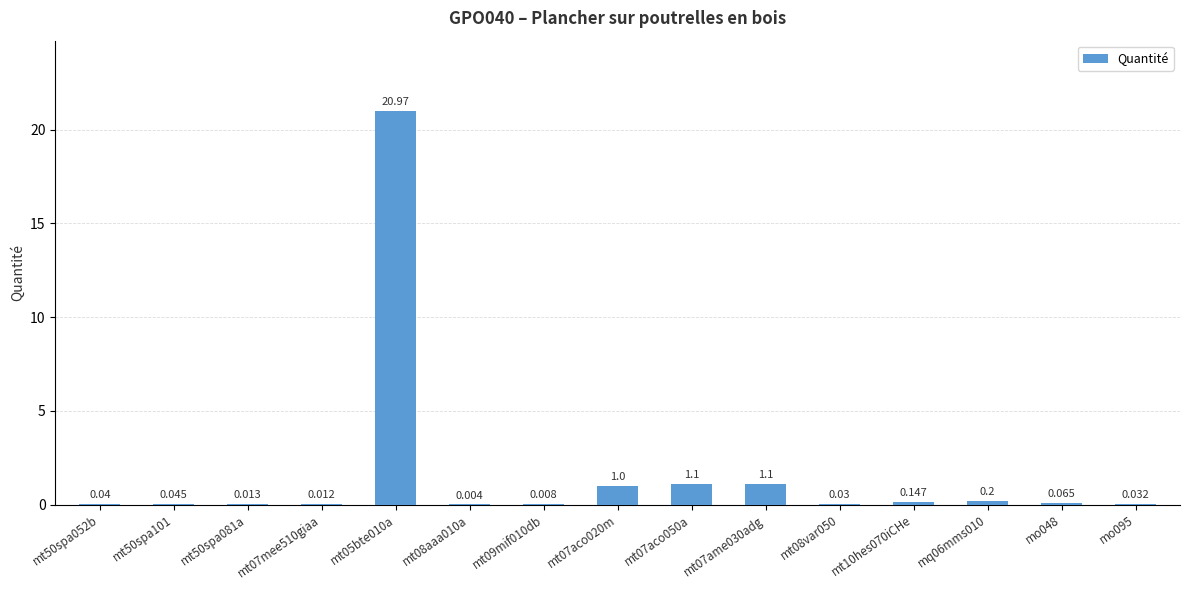

Are the bars horizontal?

No